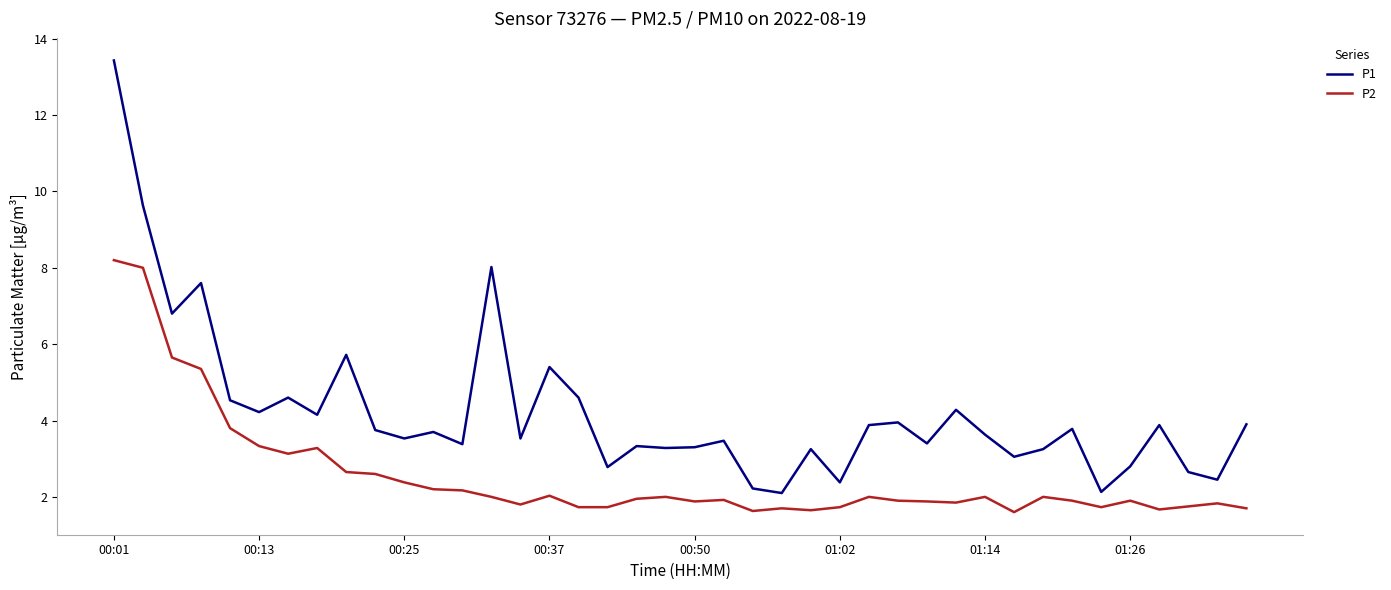

List the series in order of their peak value, lowest first.

P2, P1